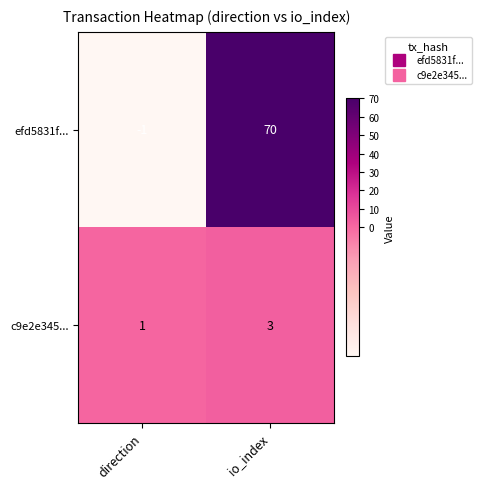

What is the sum of the efd5831f... values at direction and io_index?

69